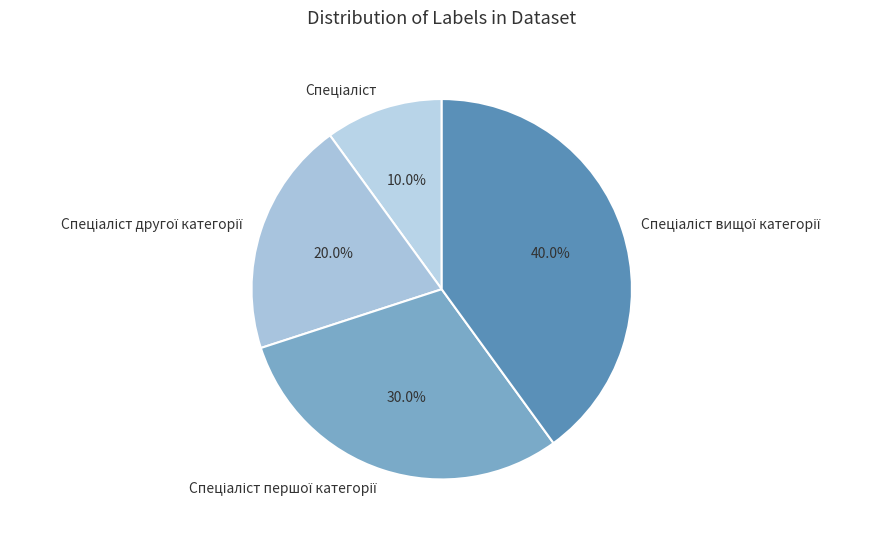

To the nearest percent, what is the average slice percentage?

25%